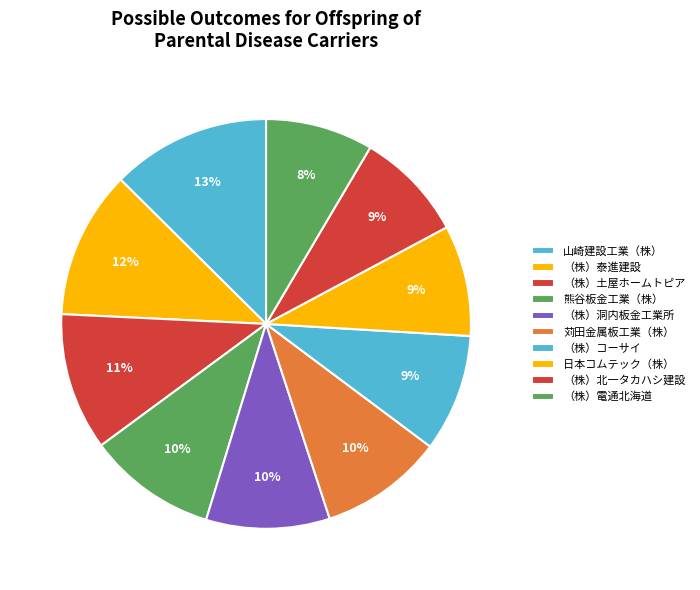

Is it true that 山崎建設工業（株） is 13% of the pie?

True